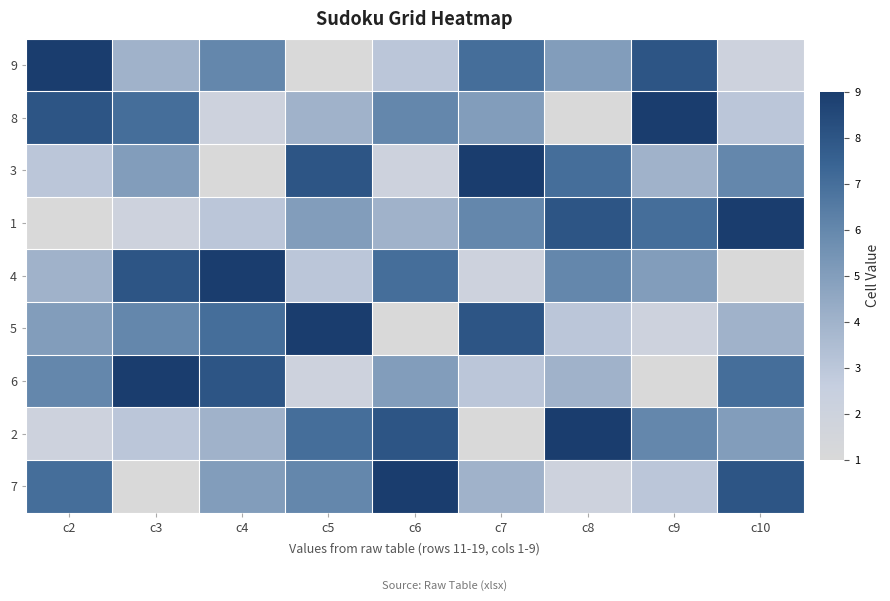

List the series in order of their peak value, highest first.

9, 8, 3, 1, 4, 5, 6, 2, 7